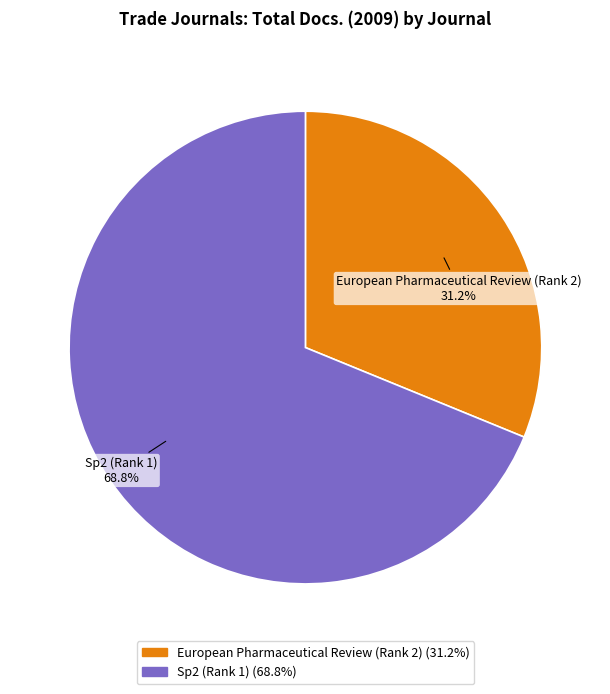

To the nearest percent, what is the average slice percentage?

50%